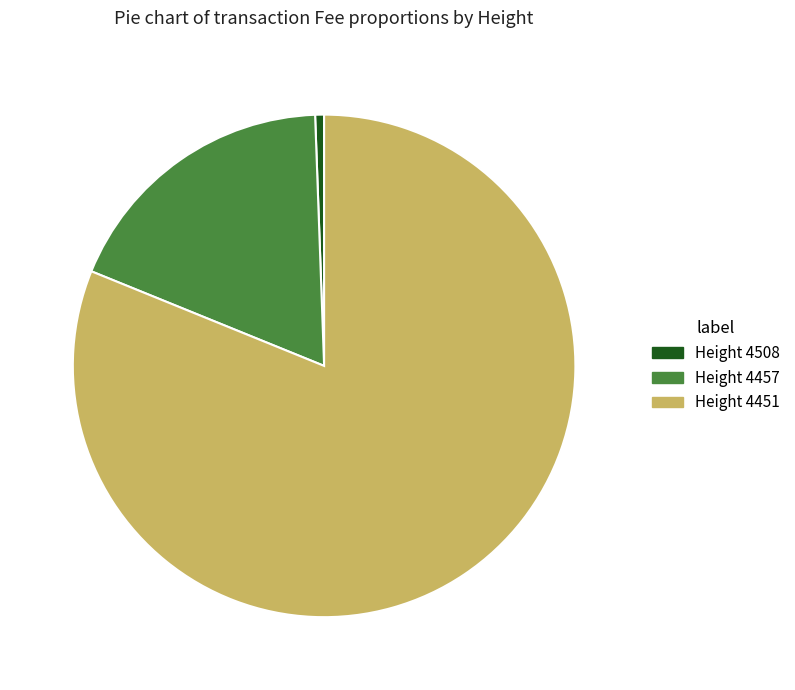

What is the largest slice in the pie chart?

Height 4451